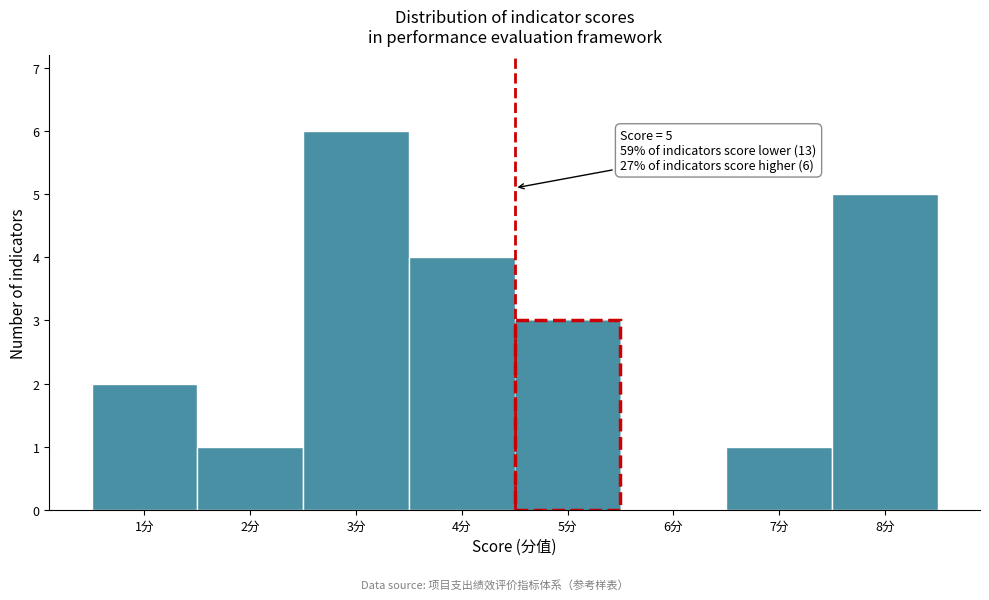

Reading left to right, transcribe all the data shown in this chart.

1分=2	2分=1	3分=6	4分=4	5分=3	6分=0	7分=1	8分=5